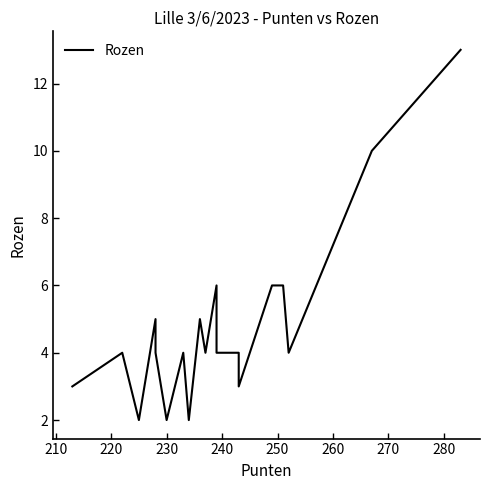

What is the maximum value shown in the chart?

13